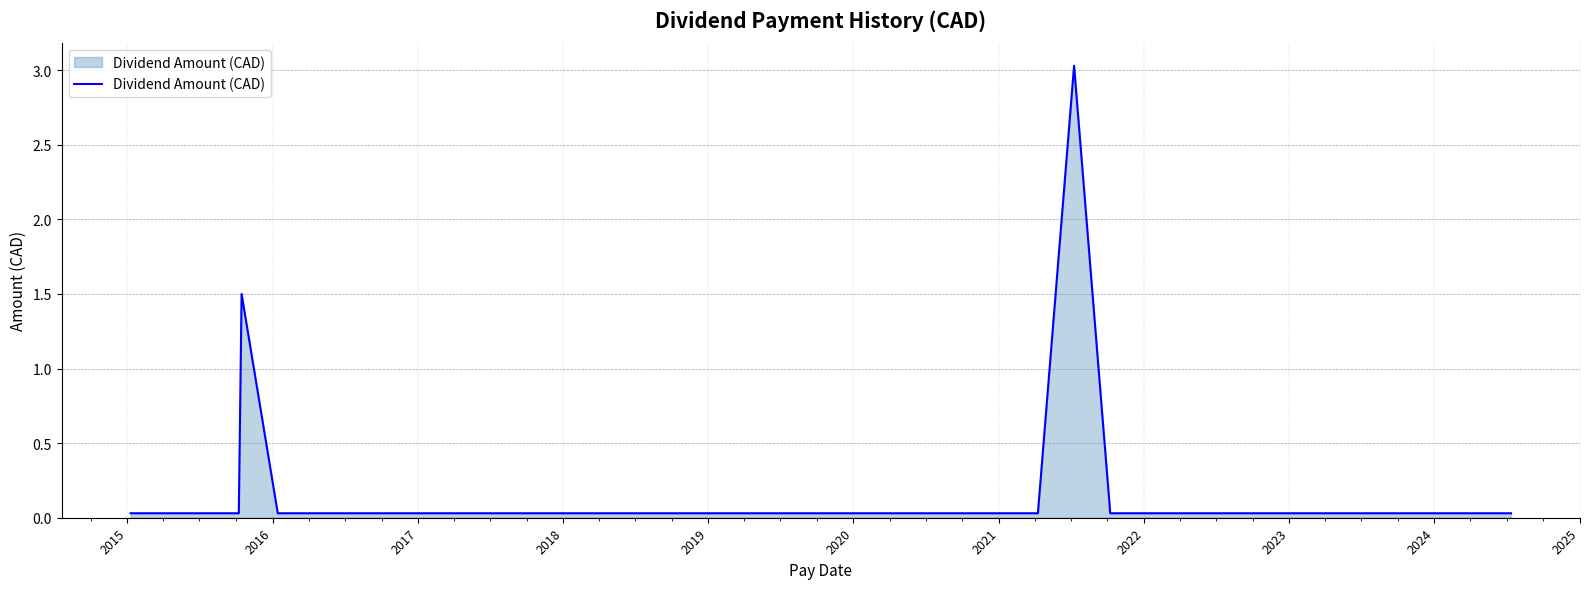

What is the maximum value shown in the chart?

3.0